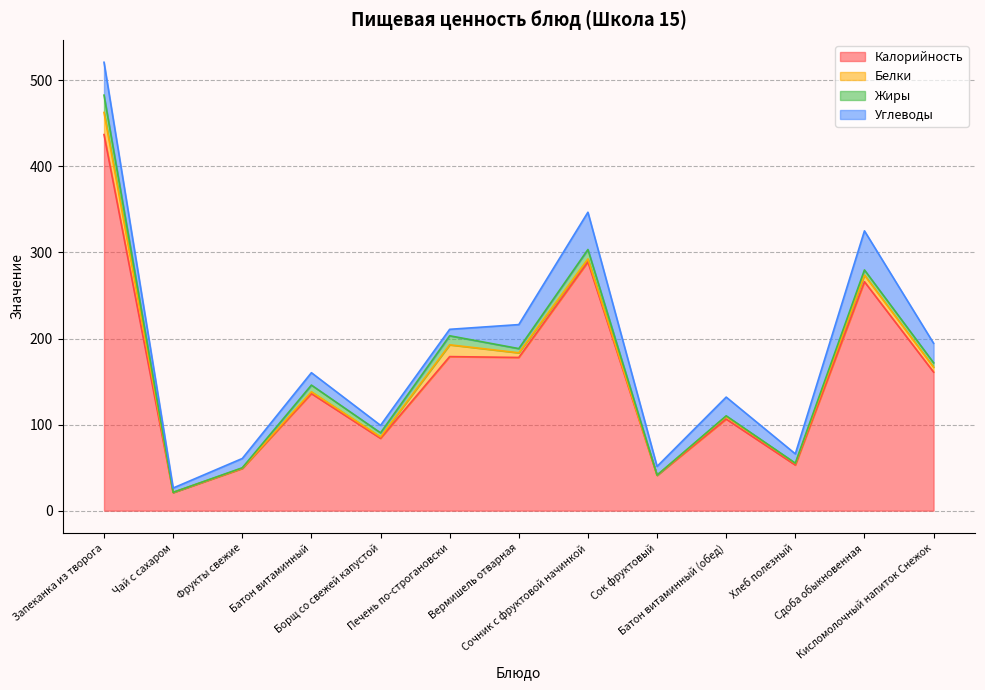

At which category is the sum across all series the highest?

Запеканка из творога